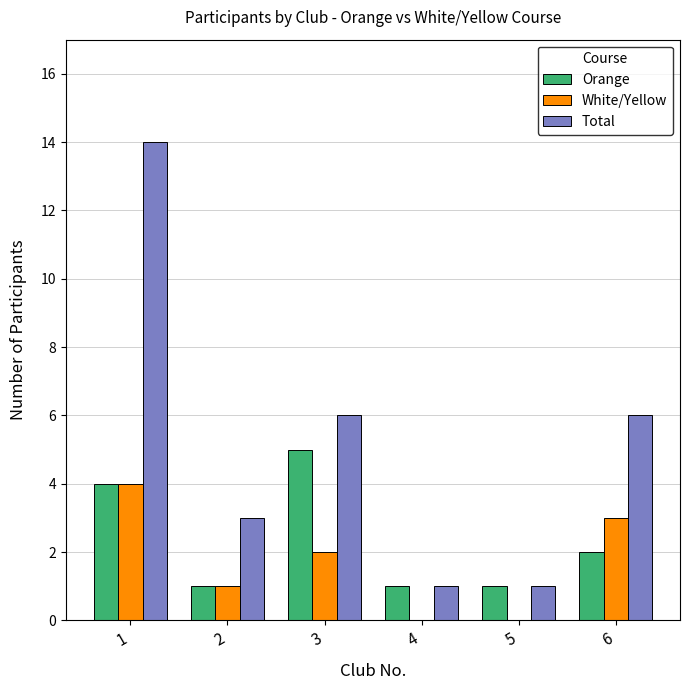

What is the approximate value of Total at 3?

6